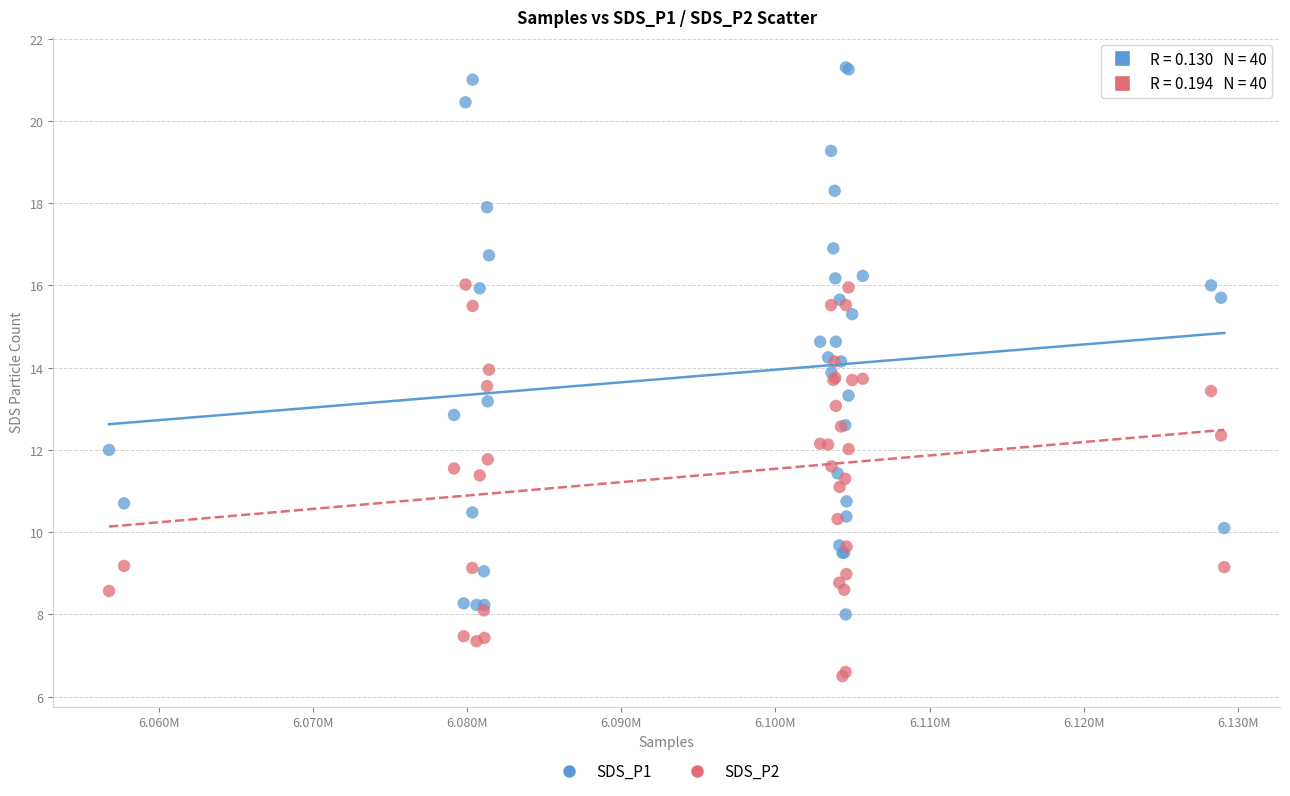

Which series reaches the maximum Y coordinate?

SDS_P1